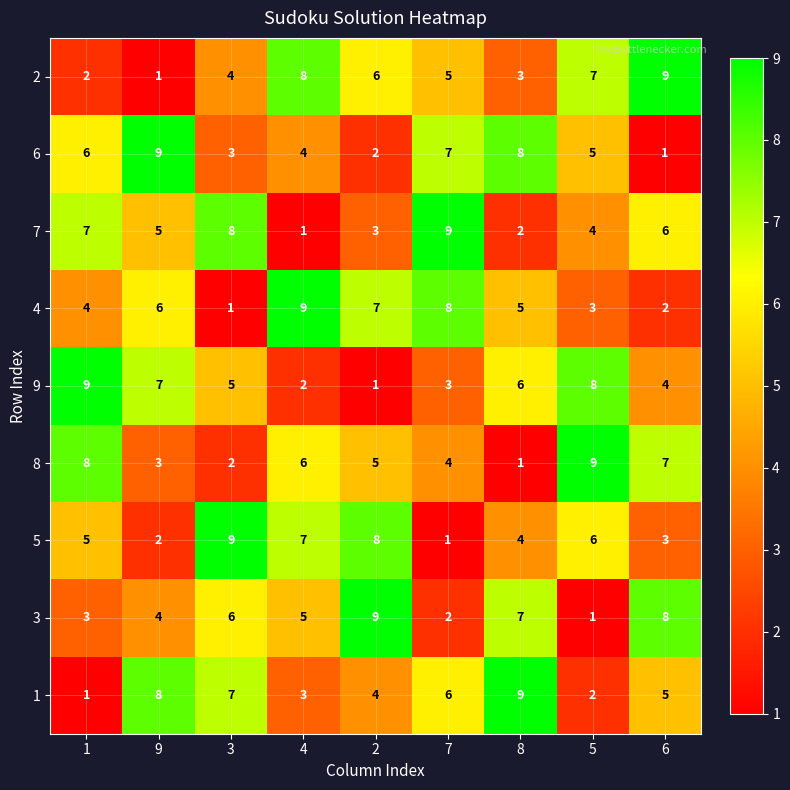

What is the sum of all 2 values?

45